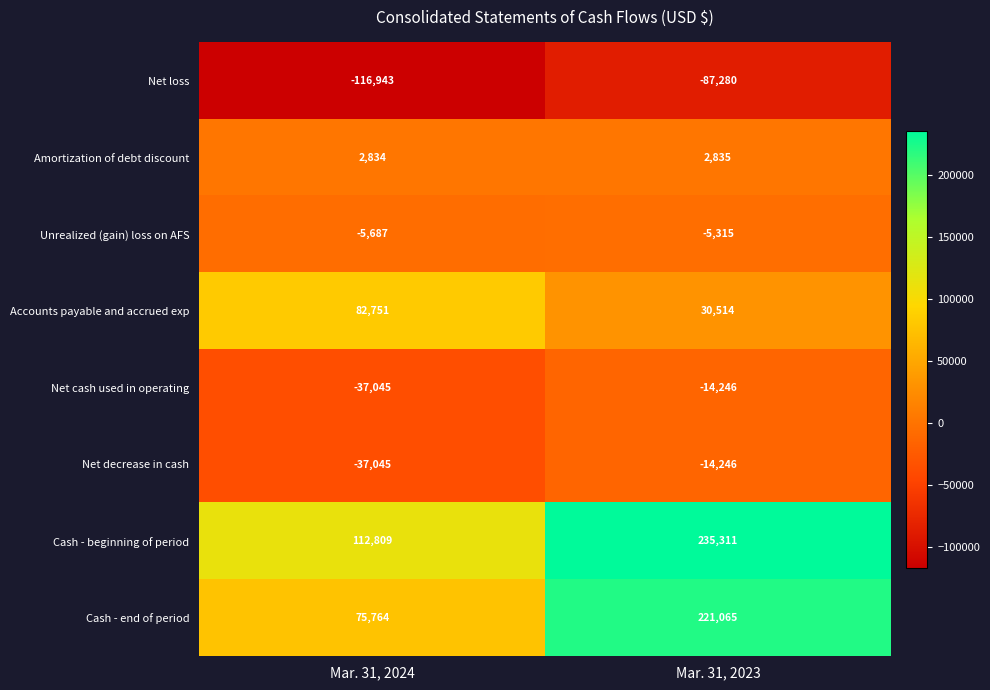

Where is Net decrease in cash nearest to the value -25645?

Mar. 31, 2023